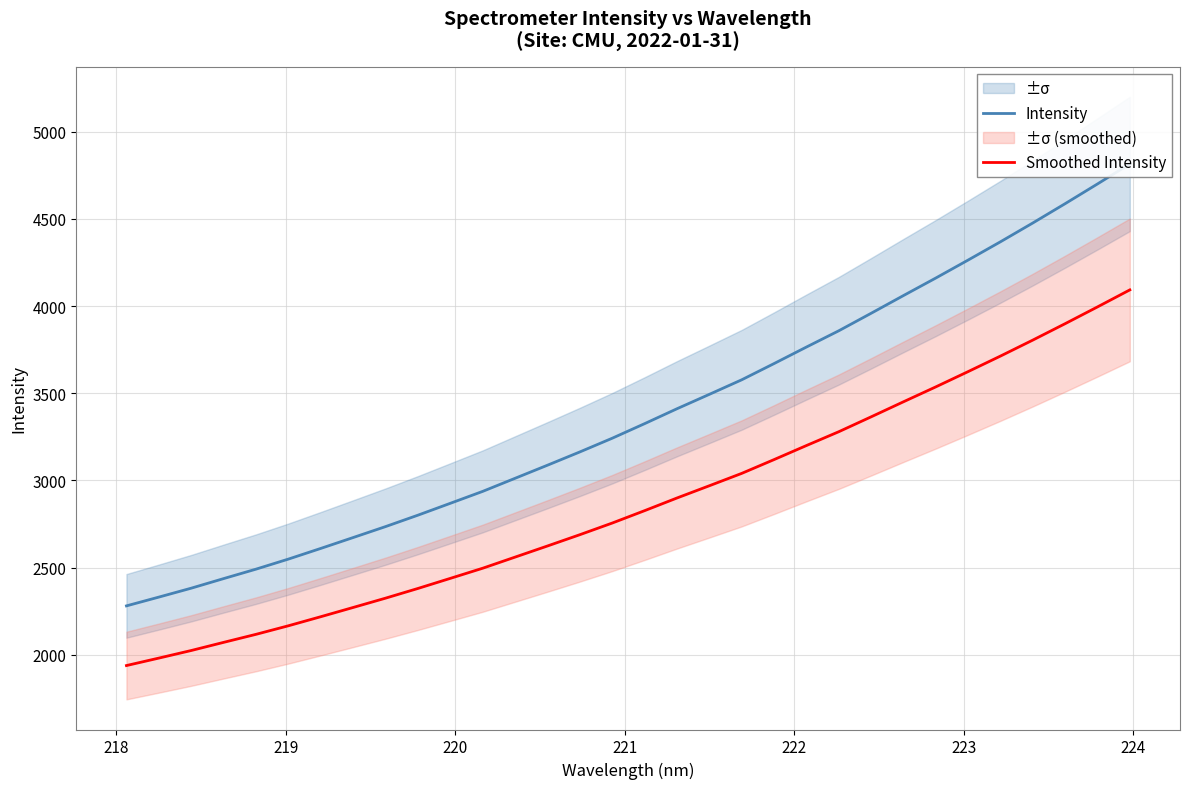

What is the sum of all Smoothed Intensity values?

91881.5